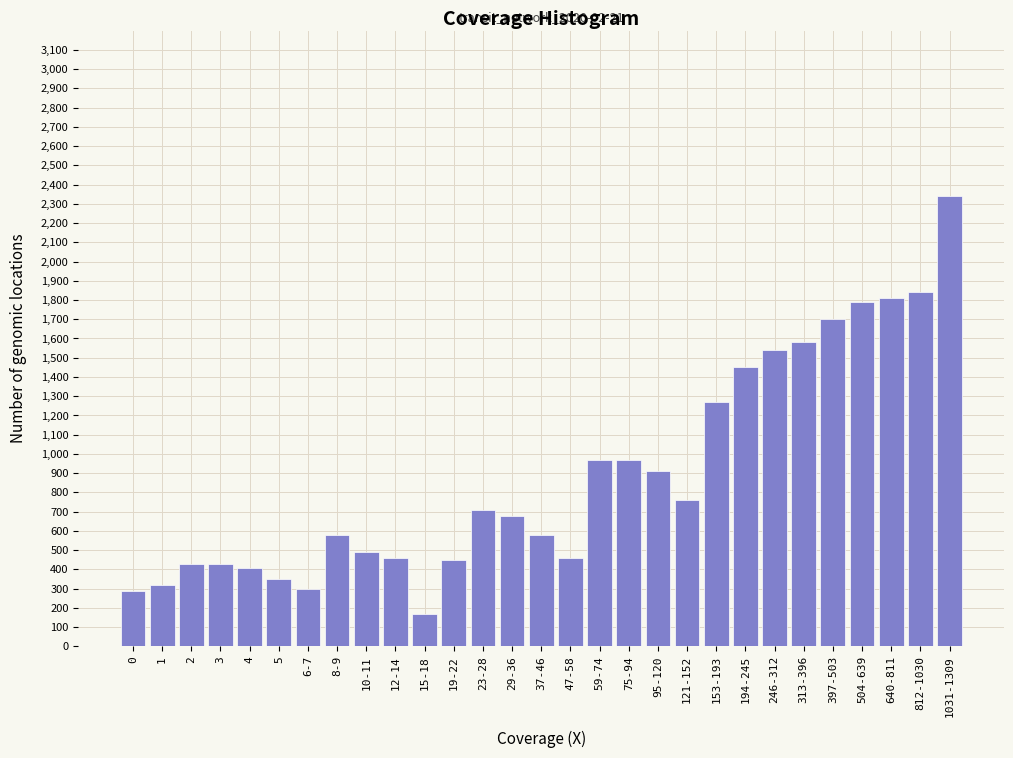

What is the label of the 21st bar from the left?

153-193